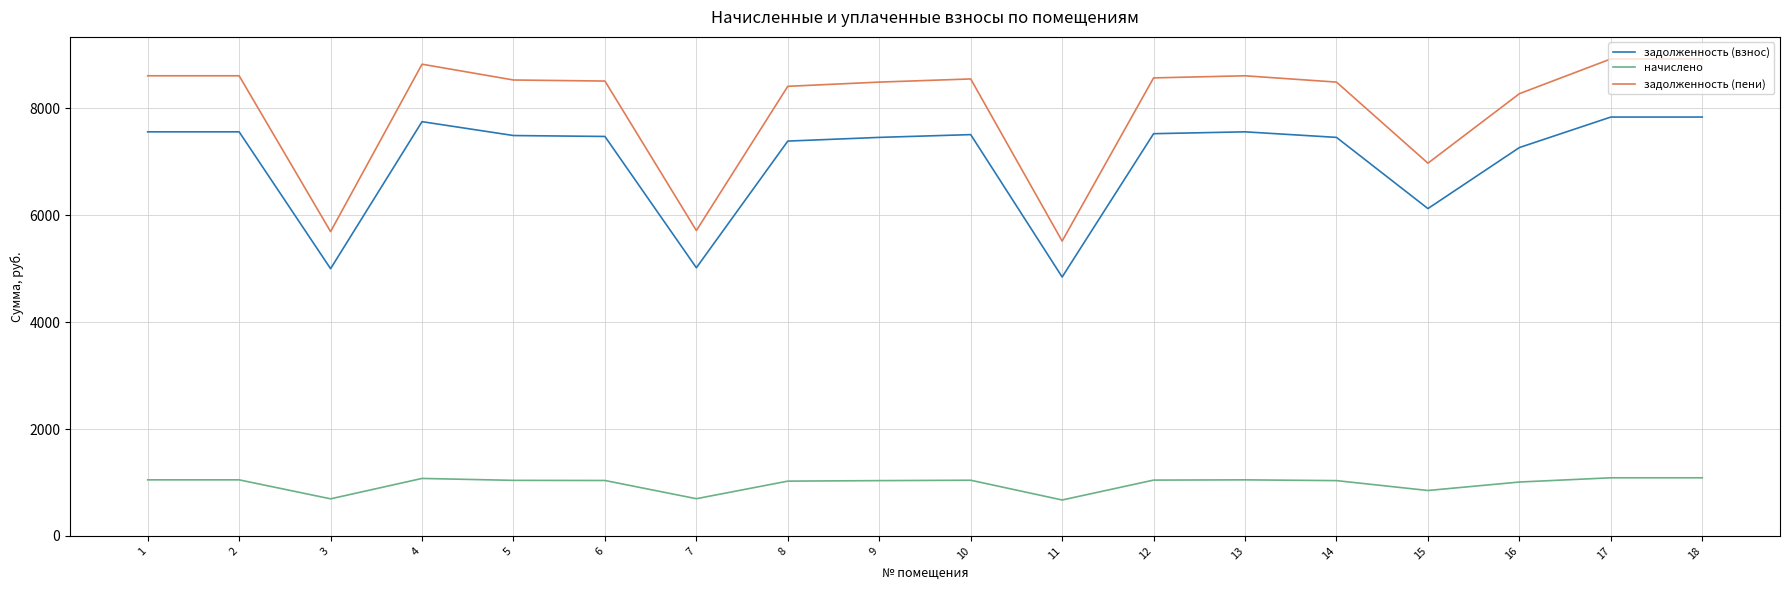

What is the smallest value displayed?

672.0